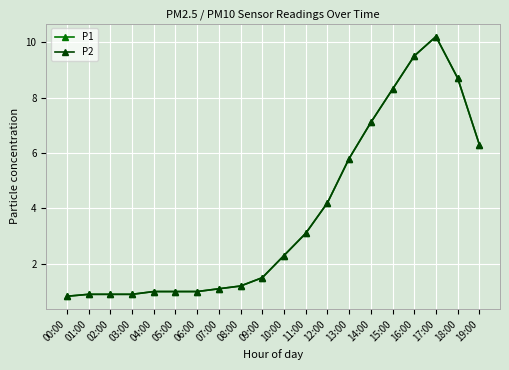

What is the sum of the P2 values at 12:00 and 11:00?

7.3